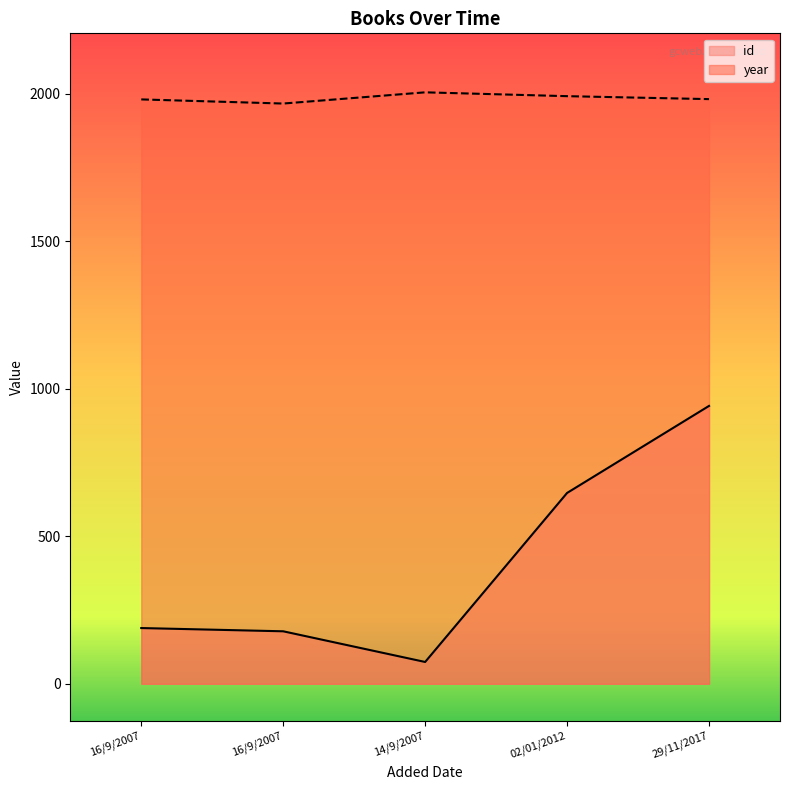

What is the sum of the id values at 02/01/2012 and 14/9/2007?

721